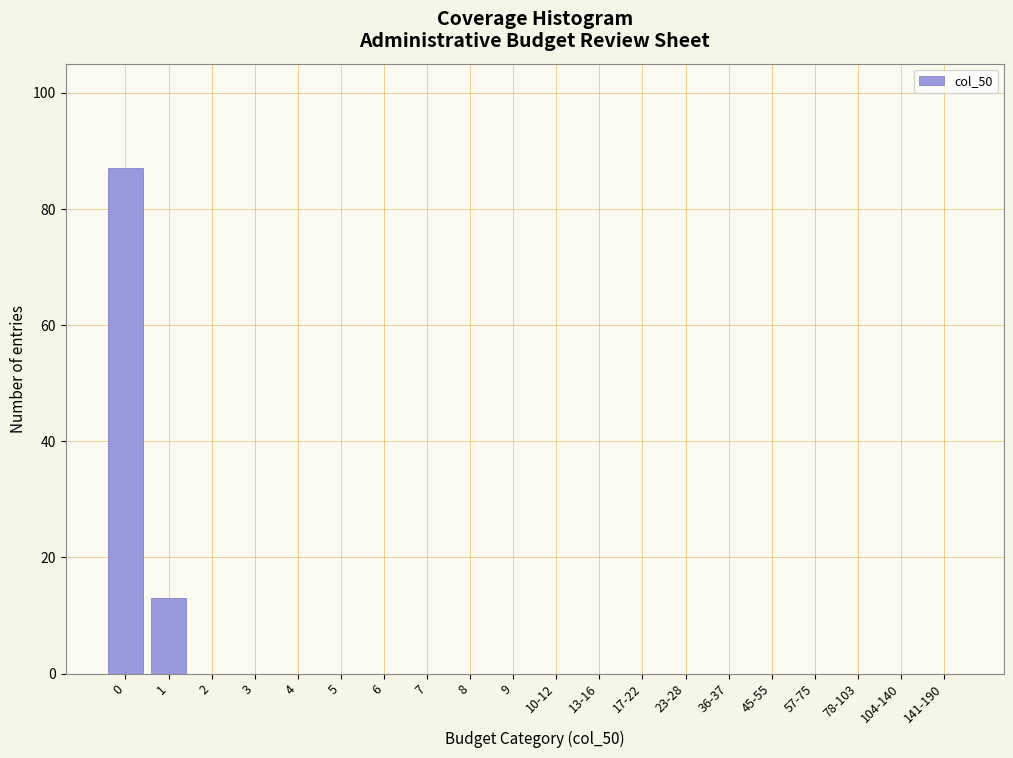

Reading left to right, list all the values displayed in this chart.

0=87	1=13	2=0	3=0	4=0	5=0	6=0	7=0	8=0	9=0	10-12=0	13-16=0	17-22=0	23-28=0	36-37=0	45-55=0	57-75=0	78-103=0	104-140=0	141-190=0